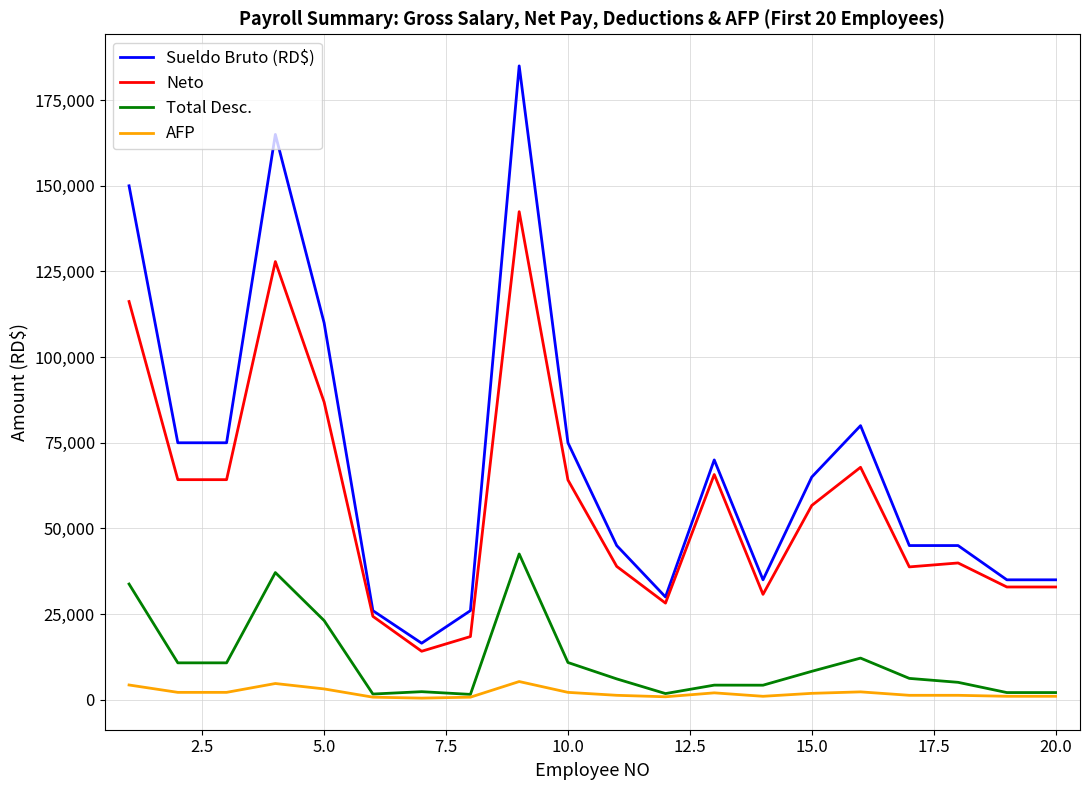

At how many categories does at least one series exceed 47754?

10